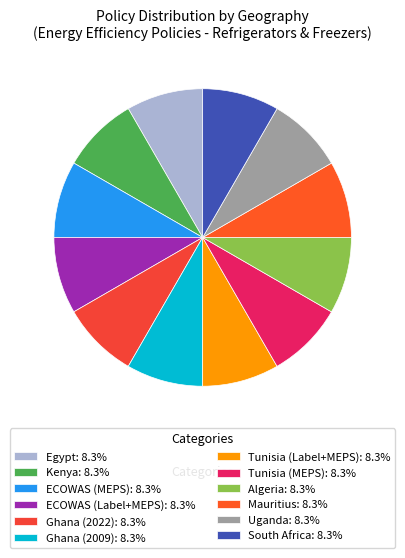

Does any single category account for the majority?

No